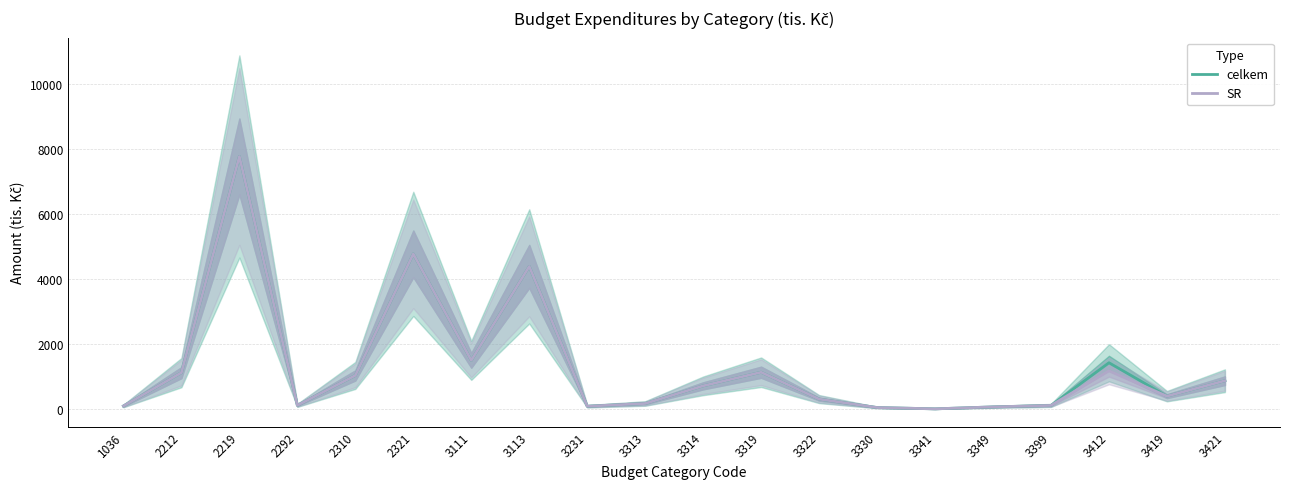

Reading left to right, what are all the values shown in this chart?

celkem: 98.0	1122.5	7769.5	116.2	1037.0	4775.0	1500.0	4390.0	90.0	174.5	717.2	1135.4	310.0	50.0	10.0	70.0	115.0	1427.1	400.0	875.0
SR: 98.0	1122.5	7769.5	116.2	1037.0	4775.0	1500.0	4390.0	90.0	174.5	717.2	1135.4	310.0	50.0	10.0	70.0	115.0	1177.1	400.0	875.0